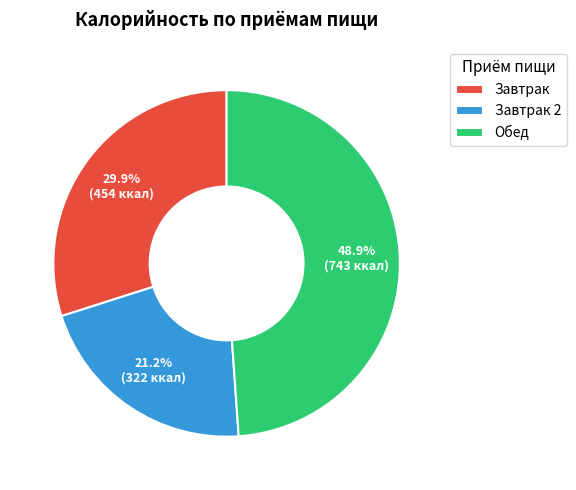

What is the largest slice in the pie chart?

Обед